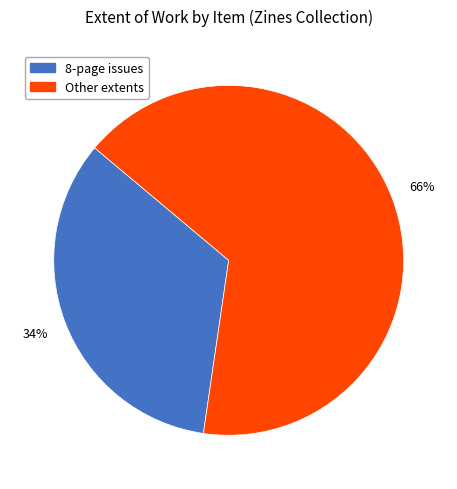

Is there a majority slice in this chart?

Yes